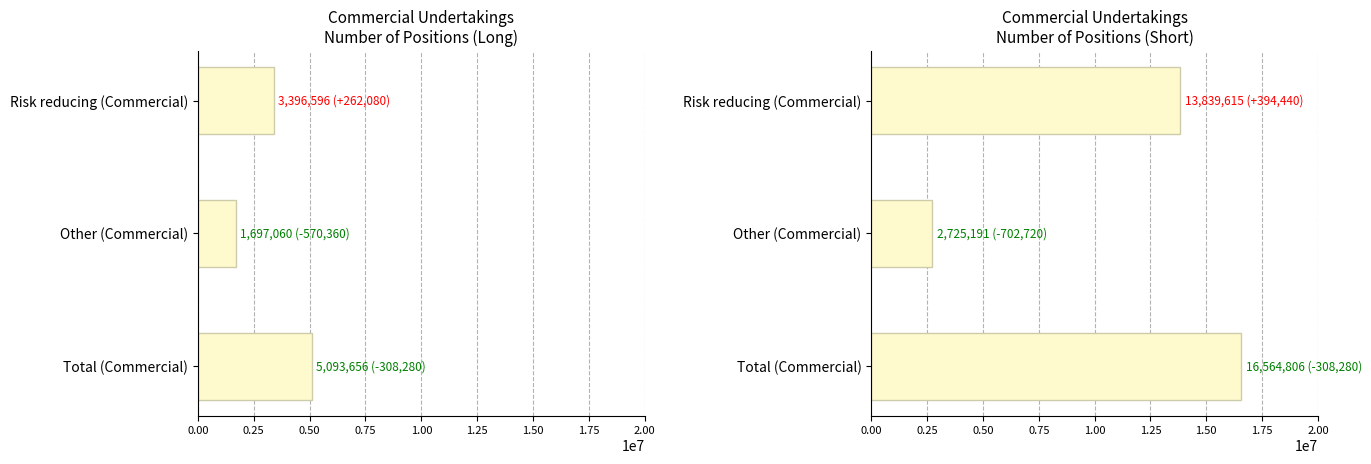

What is the difference between the maximum and minimum values in the Commercial Long series?

3396596